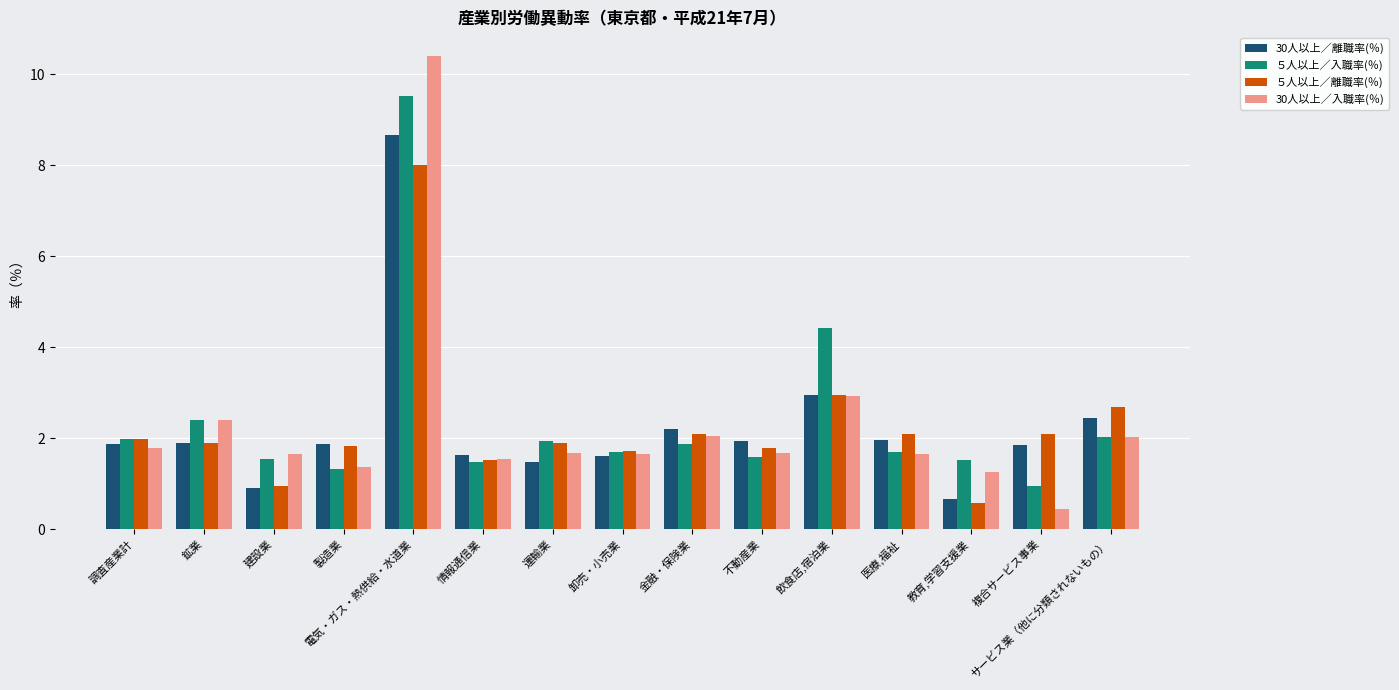

What position from the left is 医療,福祉?

12